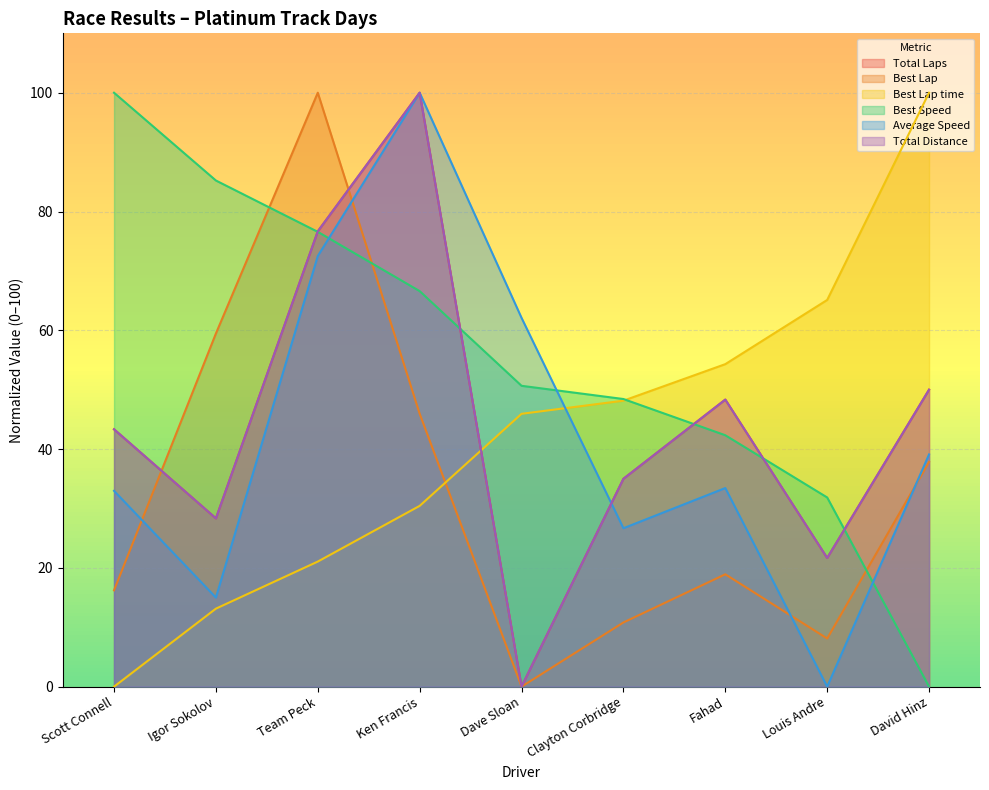

How many series are shown in this chart?

6